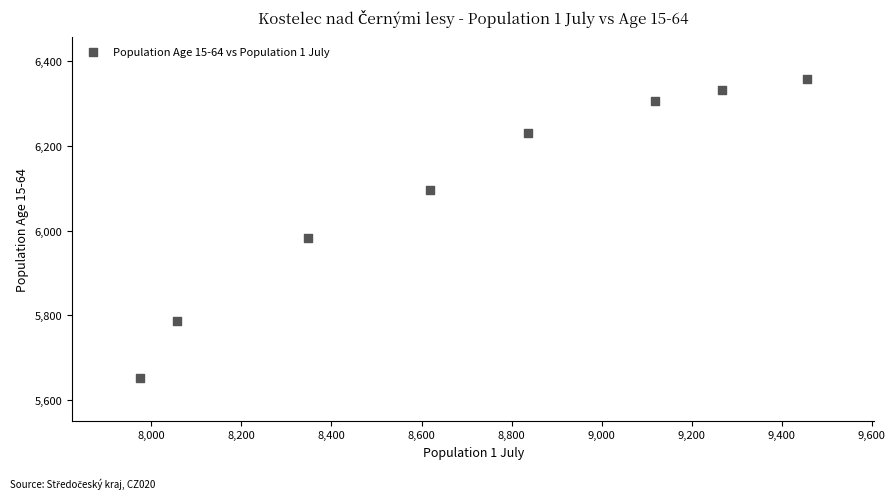

What Y value in the scatter plot is closest to 6004?

5982